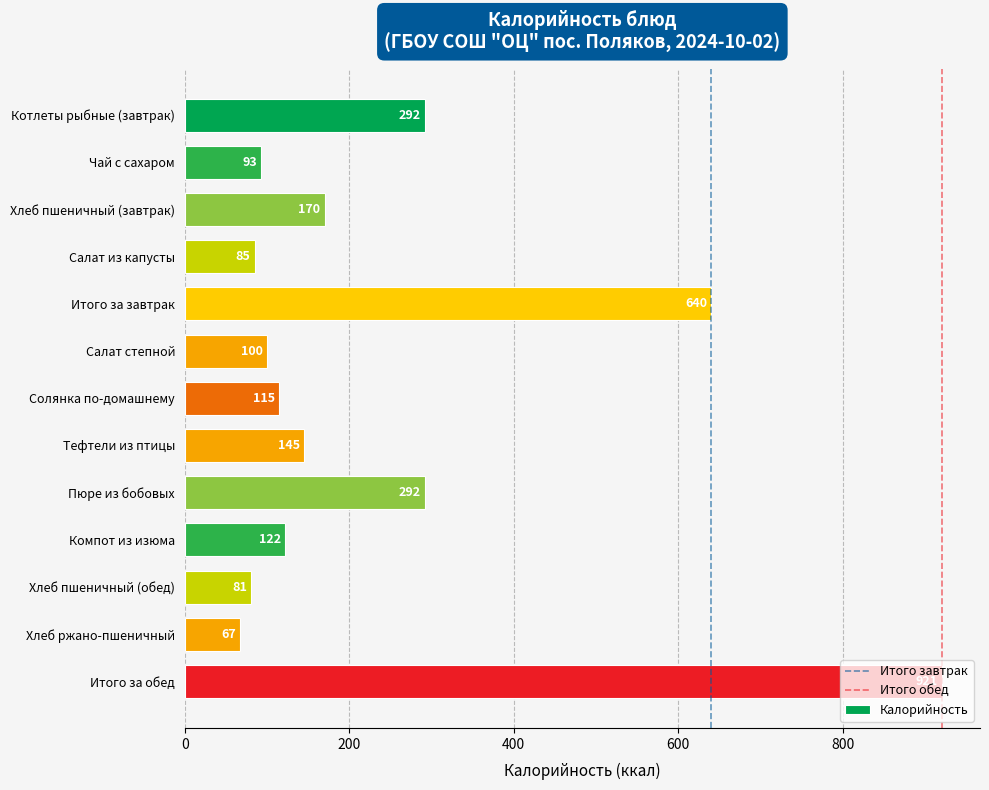

What is the change in value from Пюре из бобовых to Хлеб ржано-пшеничный?

-225